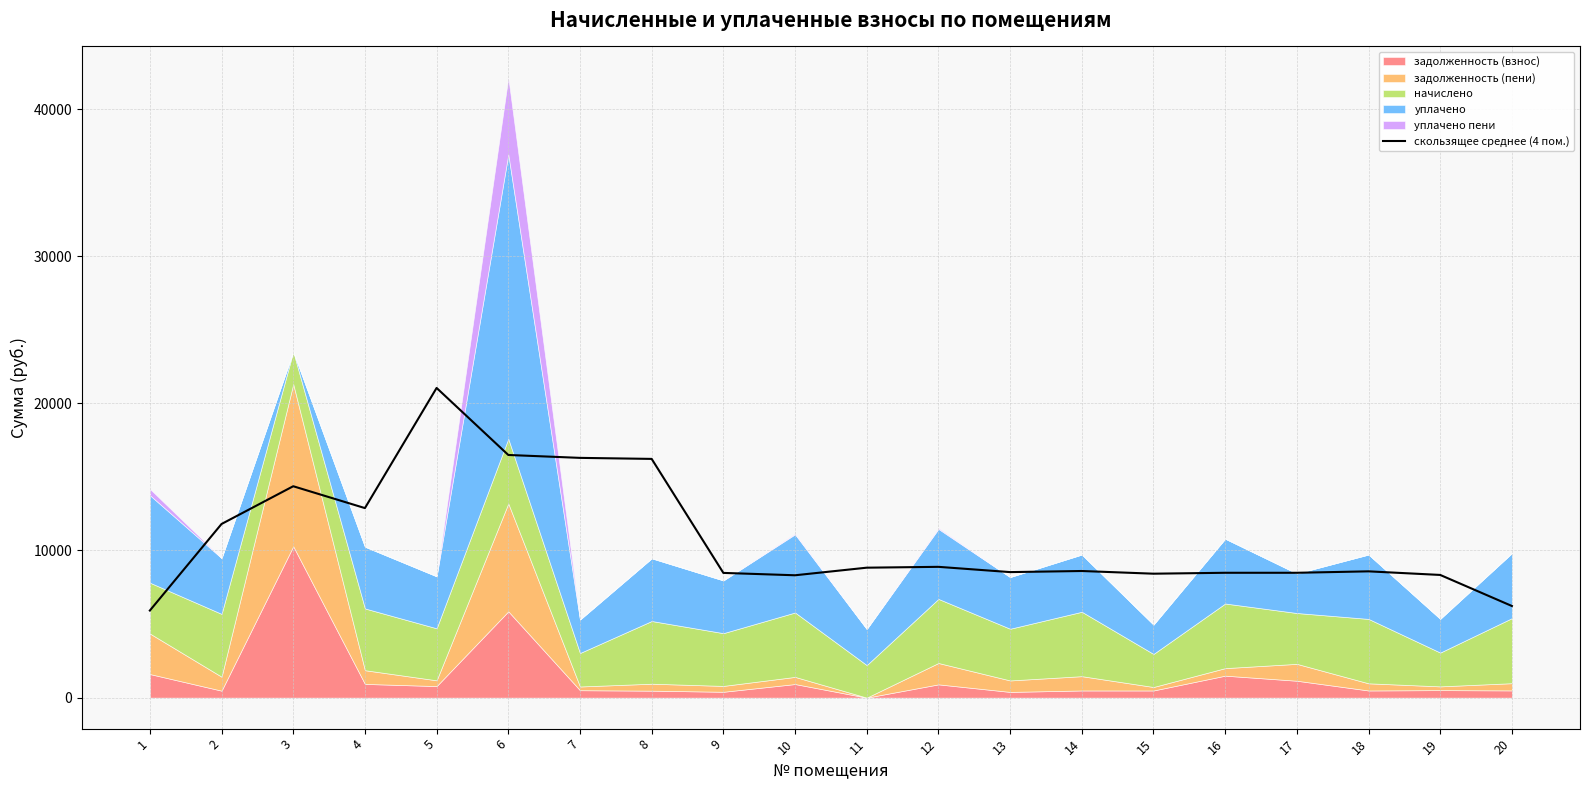

What is the sum of all values?

215217.9